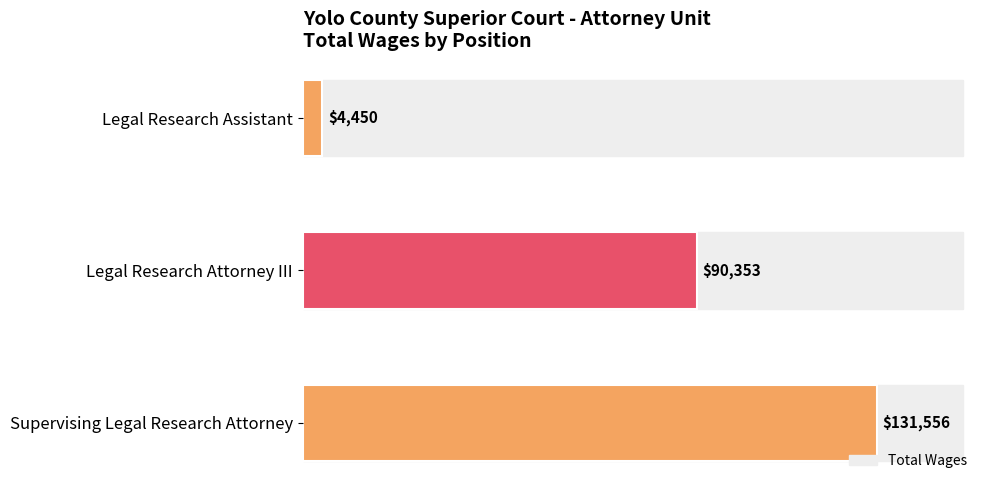

Reading top to bottom, list all the values displayed in this chart.

4450	90353	131556